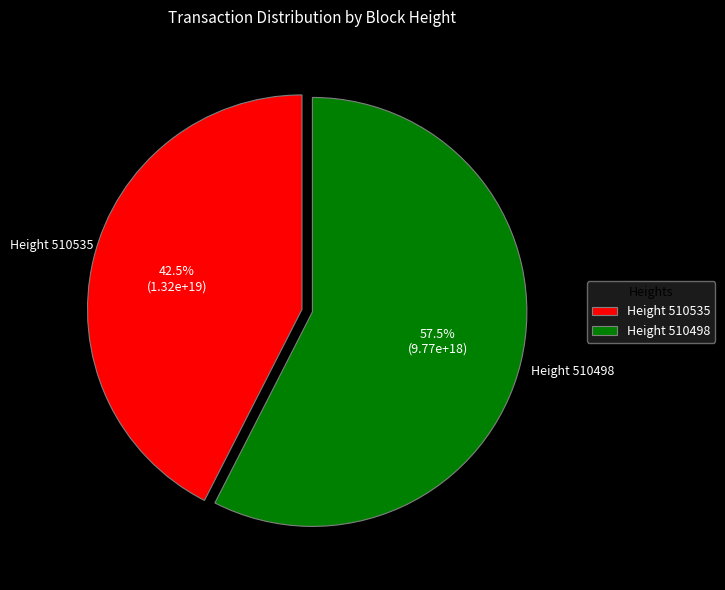

Which slice is the largest?

Height 510498